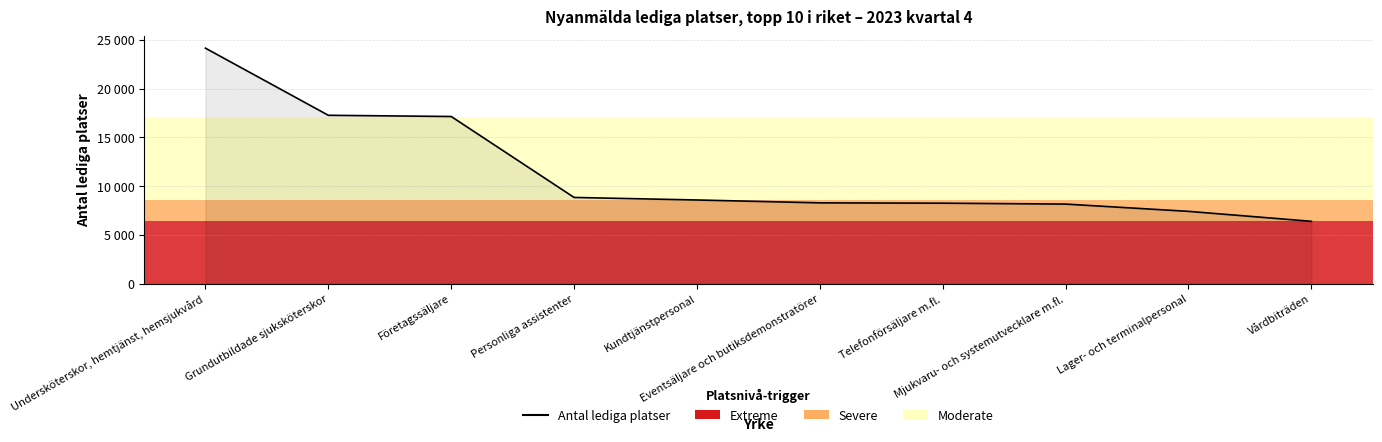

Does the chart have visible grid lines?

Yes